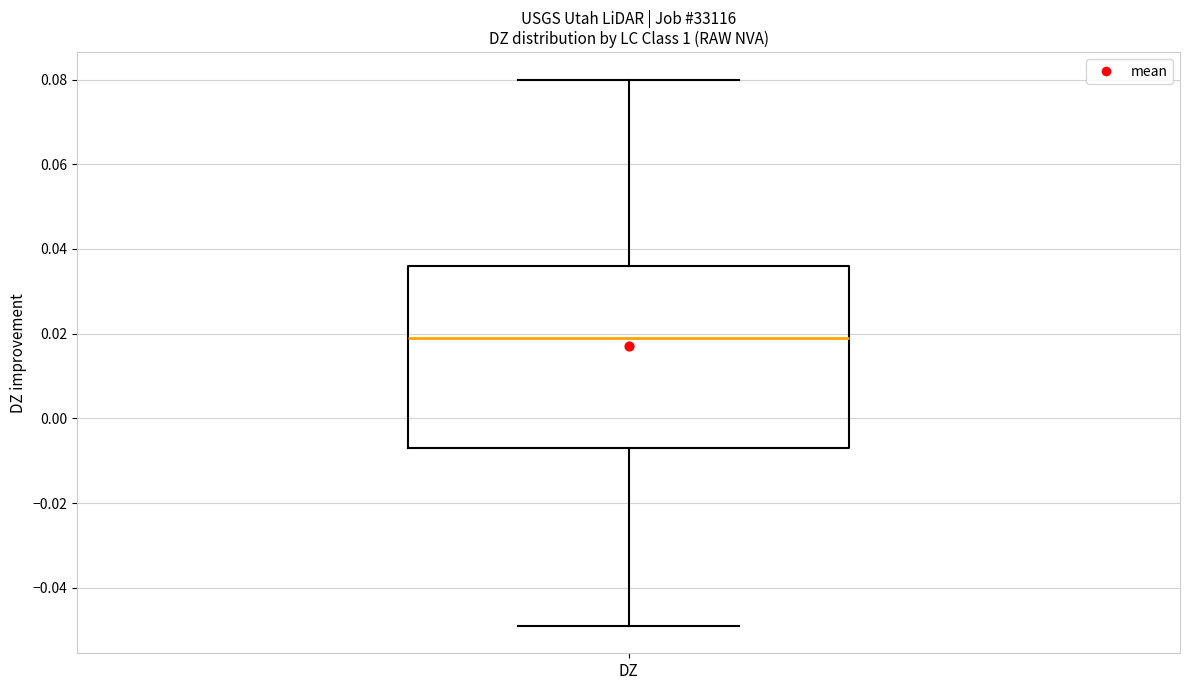

Read this box plot against the y-axis: the position of the median line, the range covered by the box, and the ends of both whiskers. The values are not printed on the chart, so give them approximately, as read against the axis.

median 0.020, box -0.006 to 0.036, whiskers -0.048 to 0.080